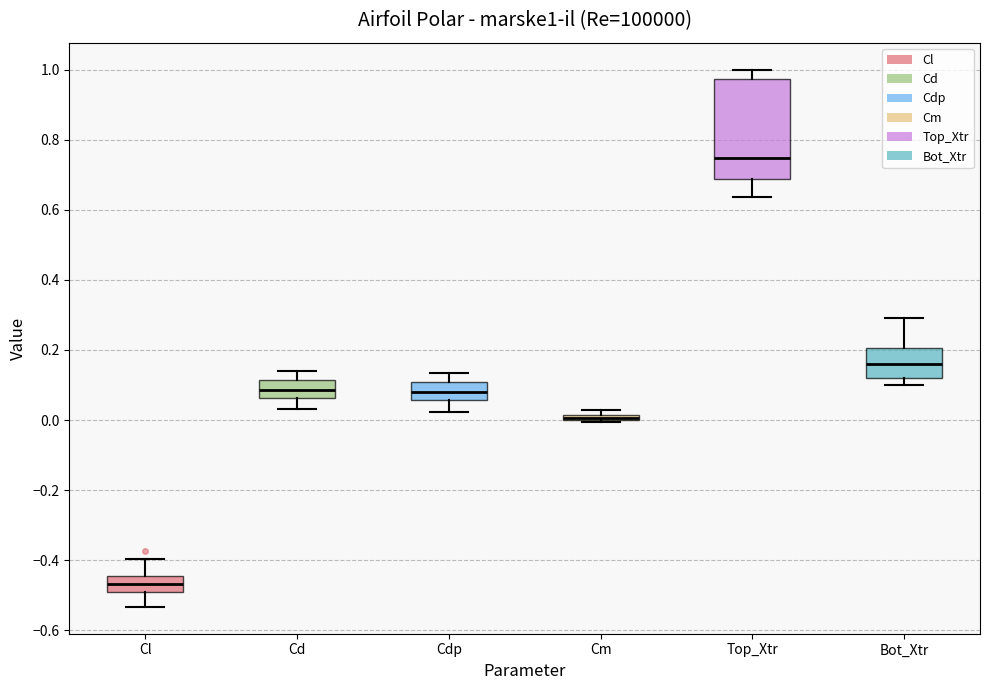

Where does the upper whisker of the box for Bot_Xtr end on the y-axis? The values are not printed on the chart, so give them approximately, as read against the axis.

0.30